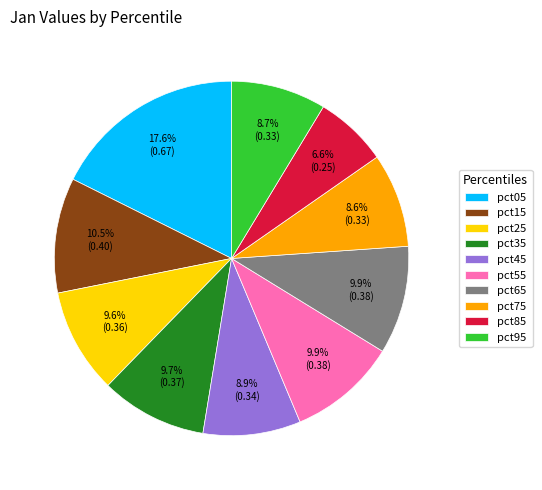

True or false: pct45 accounts for 22% of the total.

False